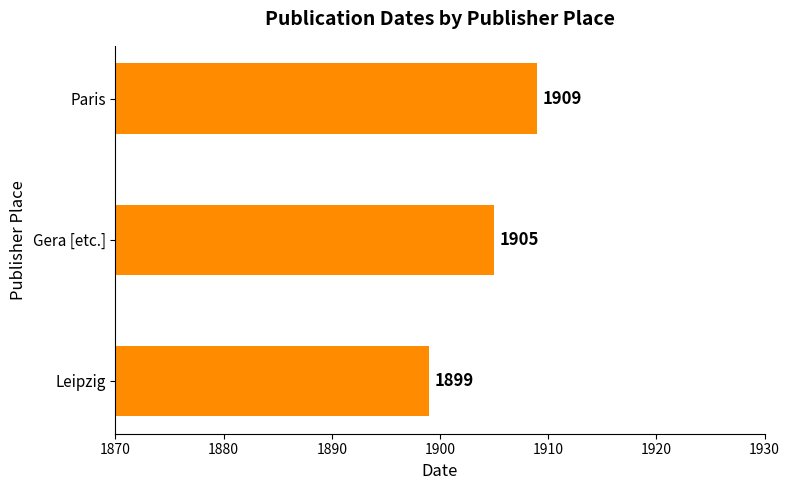

Approximately how many times larger is the value at Gera [etc.] compared to Paris?

1.0